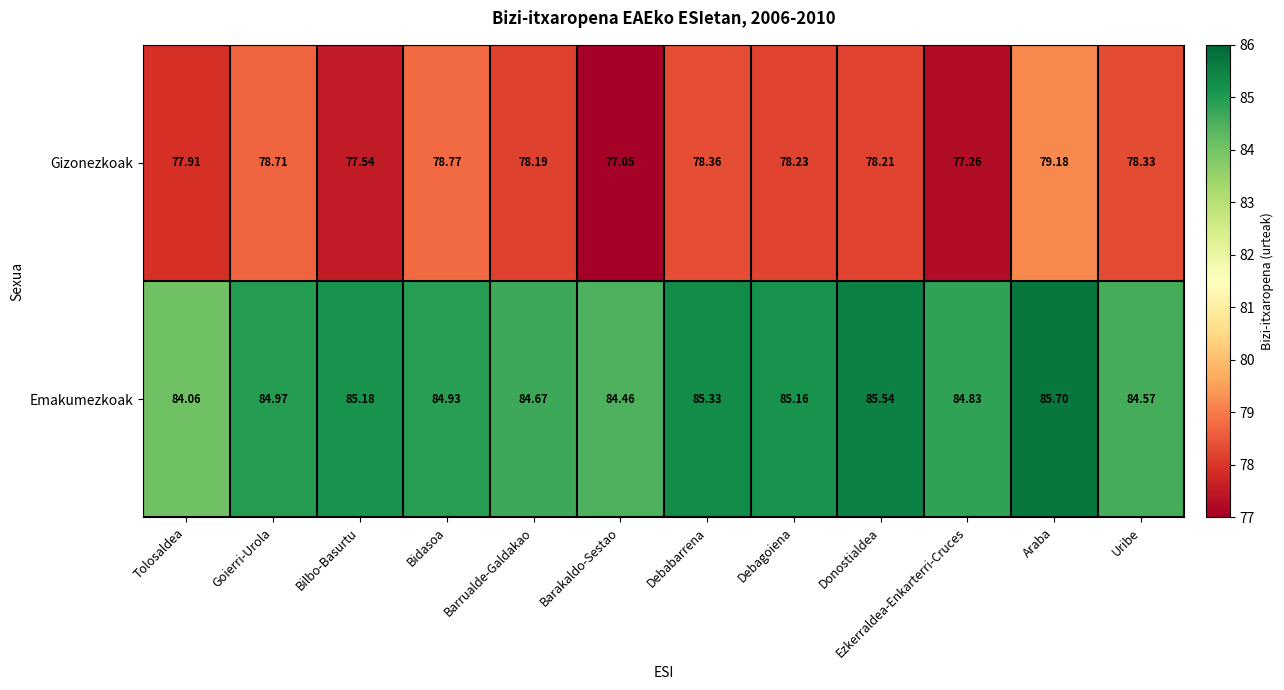

Count the number of categories in the chart.

12